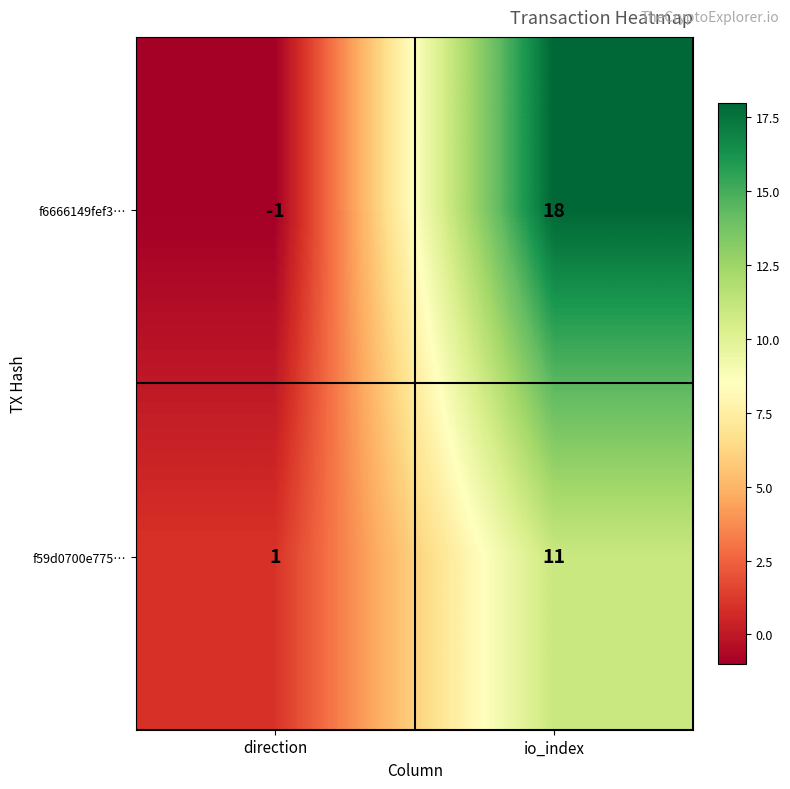

Rank the series by their maximum value, from lowest to highest.

f59d0700e775…, f6666149fef3…